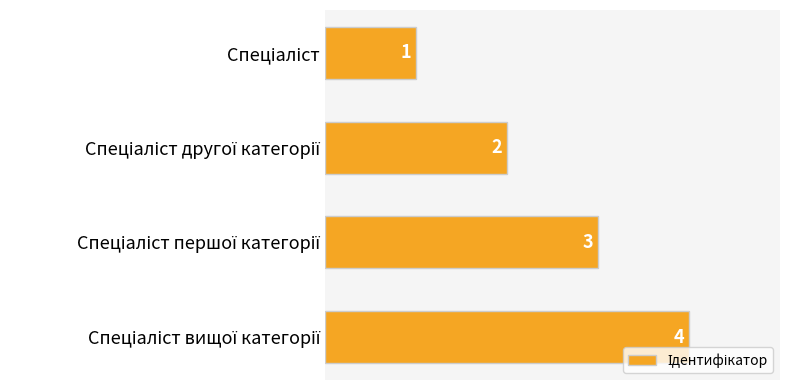

How many values are between 2 and 4?

3